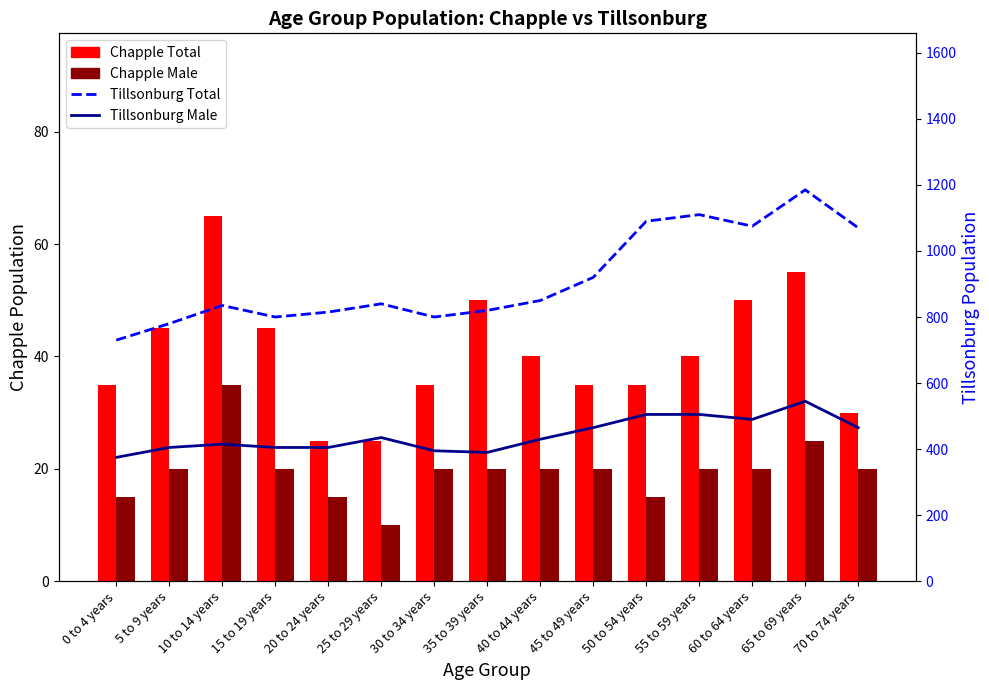

What is the sum of the Chapple Male (Forecast) values at 65 to 69 years and 30 to 34 years?

45